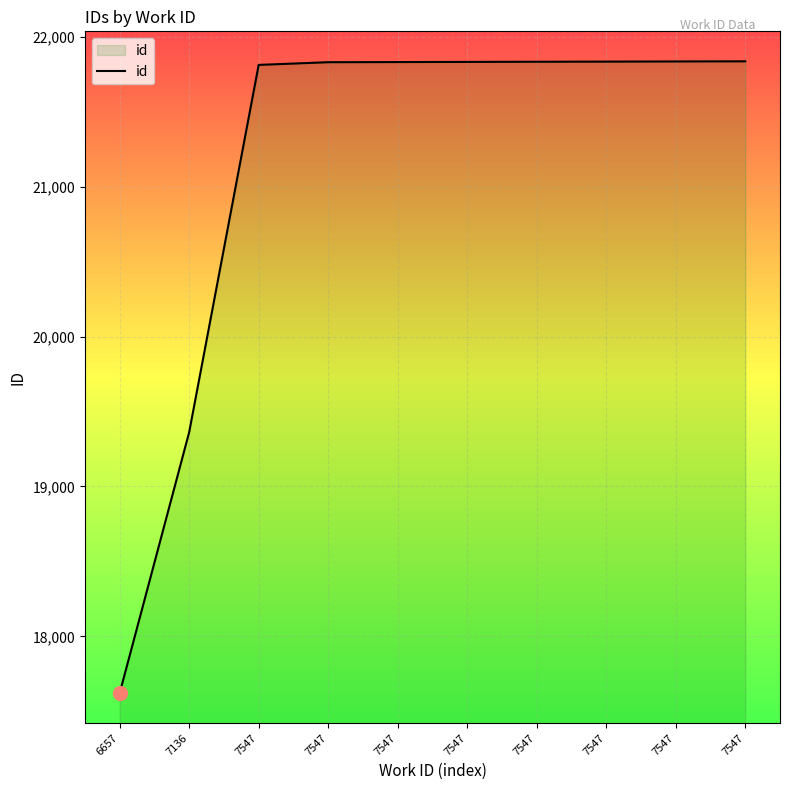

What is the sum of the values at 7547 and 7547?

43668